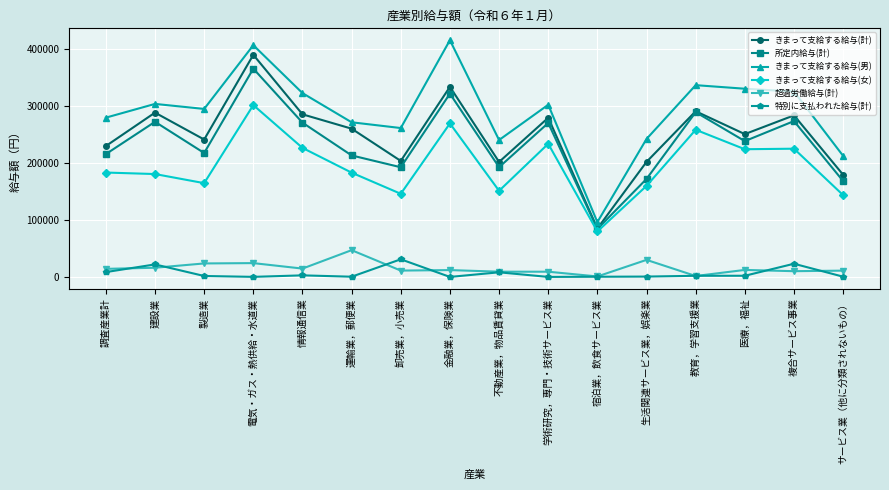

What is the sum of all 特別に支払われた給与(計) values?

102607